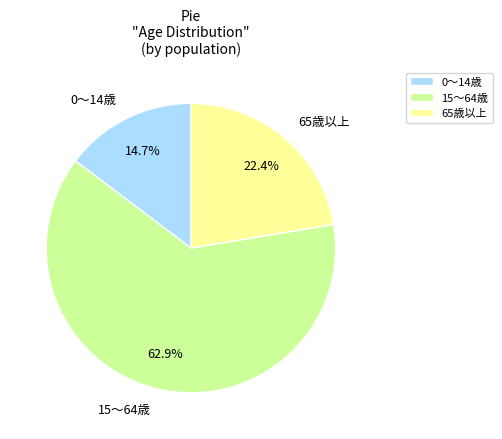

Count the number of slices in the pie.

3